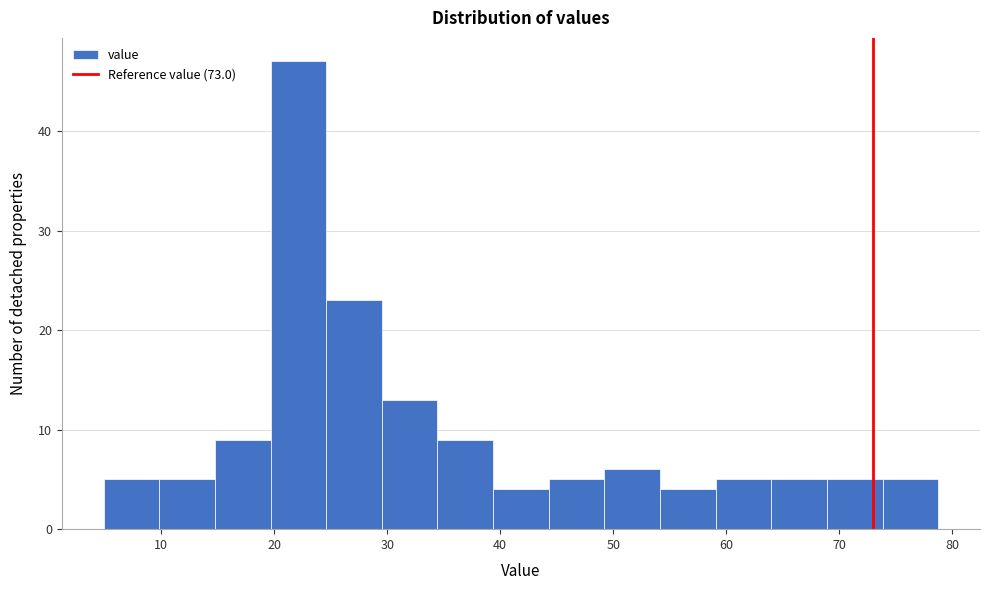

Reading left to right, list every bar in this chart as the range it spans on the x-axis followed by its height. Neither the bar edges nor the heights are printed on the chart, so give them approximately, as read against the axes.

5 to 10: 5
10 to 15: 5
15 to 20: 9
20 to 25: 47
25 to 30: 23
30 to 34: 13
34 to 39: 9
39 to 44: 4
44 to 49: 5
49 to 54: 6
54 to 59: 4
59 to 64: 5
64 to 69: 5
69 to 74: 5
74 to 79: 5